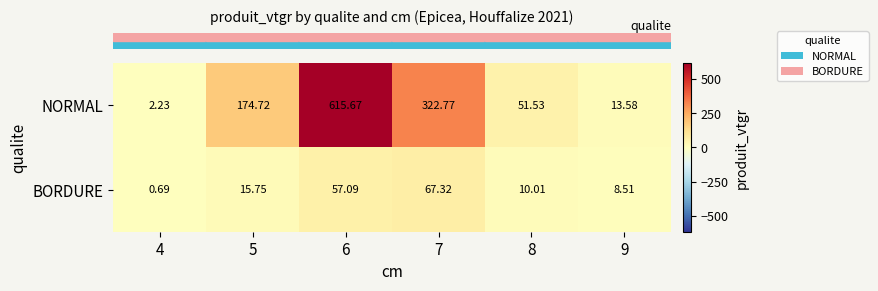

Rank the series by their average value, from highest to lowest.

NORMAL, BORDURE